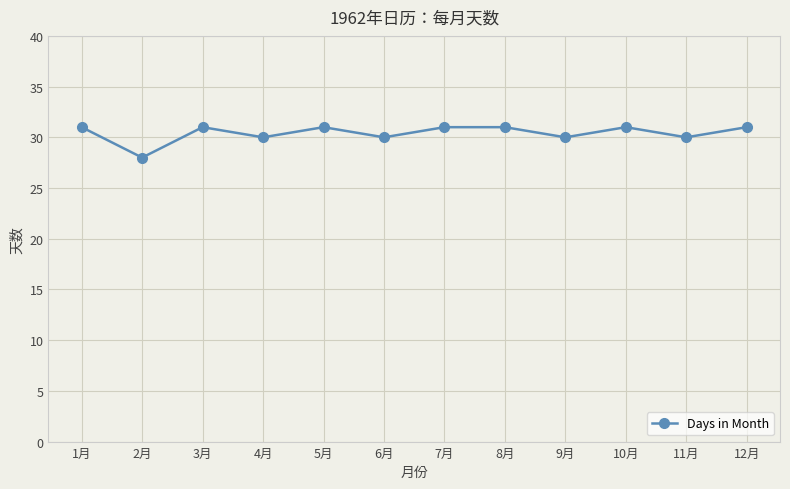

How many lines are shown in the chart?

1